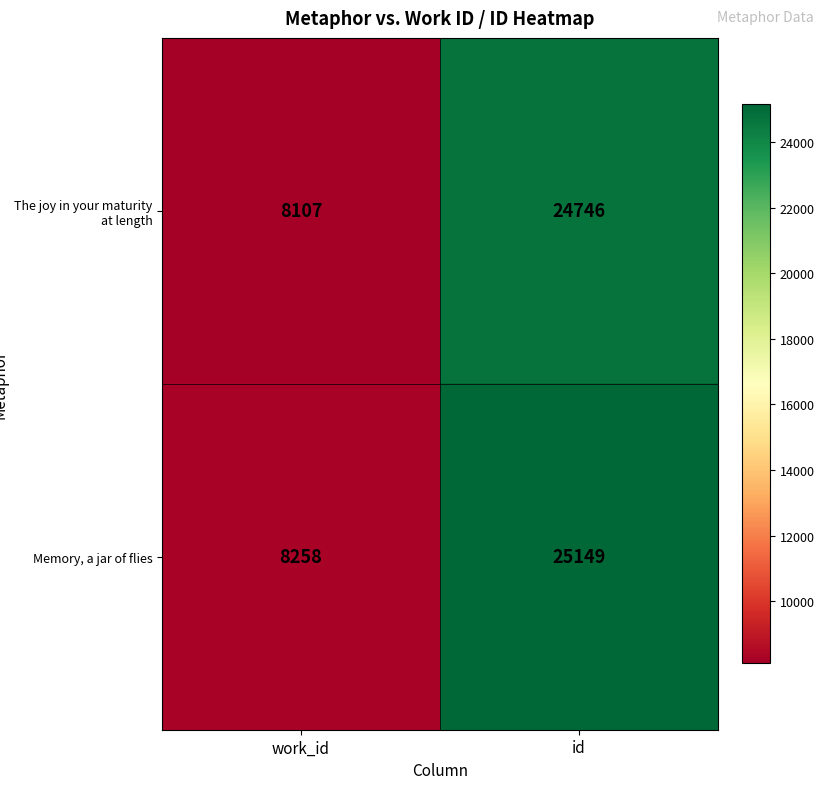

What value does the Memory, a jar of flies series have at id?

25149